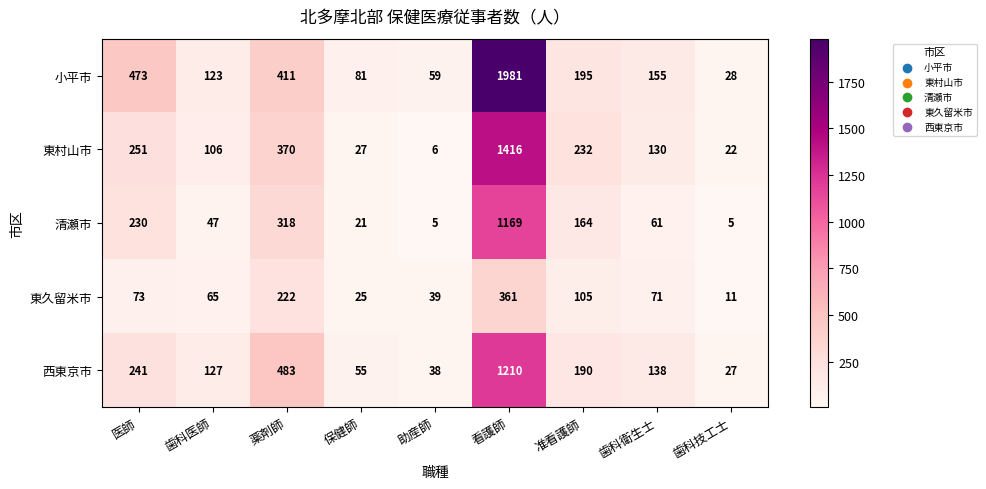

What is the approximate value of 小平市 at 薬剤師?

411